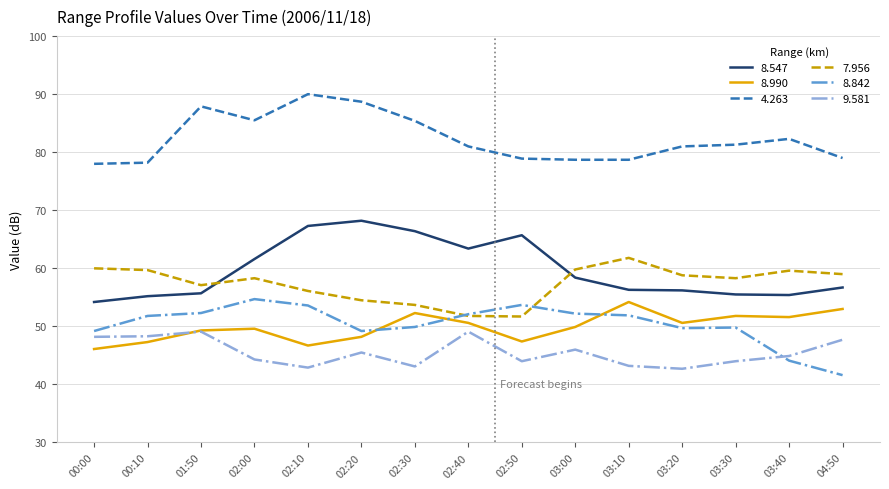

What is the lowest value of the 7.956 series?

51.7